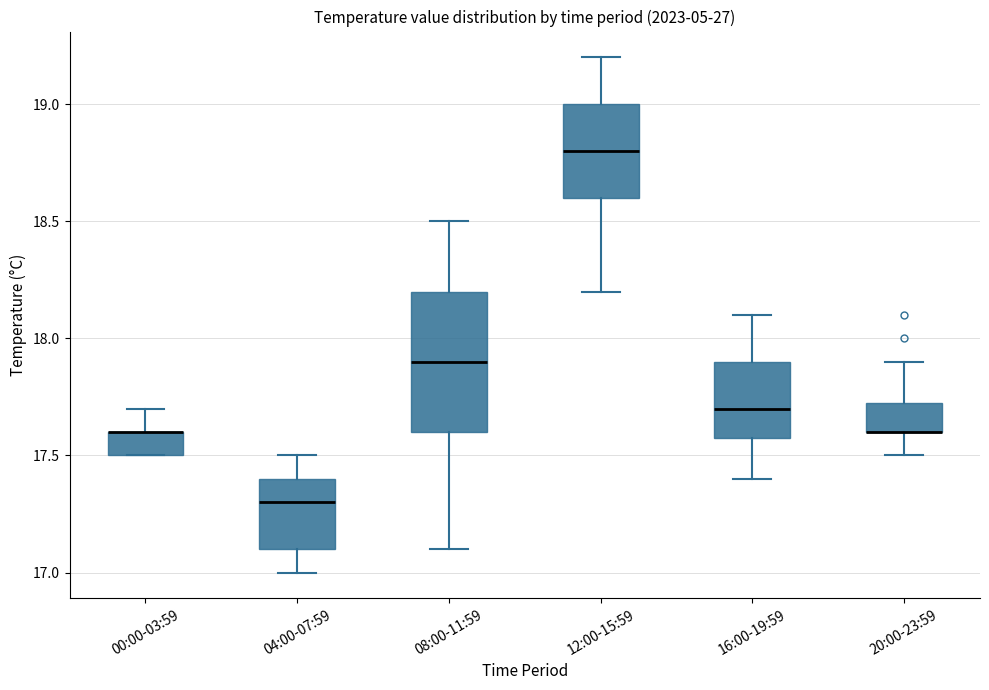

Reading left to right, read every box against the y-axis: the position of its median line, the range the box covers, and the ends of its whiskers. The values are not printed on the chart, so give them approximately, as read against the axis.

00:00-03:59: median 17.60 (drawn on the box's upper edge), box 17.50 to 17.60, whiskers 17.50 to 17.70
04:00-07:59: median 17.30, box 17.10 to 17.40, whiskers 17.00 to 17.50
08:00-11:59: median 17.90, box 17.60 to 18.20, whiskers 17.10 to 18.50
12:00-15:59: median 18.80, box 18.60 to 19.00, whiskers 18.20 to 19.20
16:00-19:59: median 17.70, box 17.60 to 17.90, whiskers 17.40 to 18.10
20:00-23:59: median 17.60 (drawn on the box's lower edge), box 17.60 to 17.75, whiskers 17.50 to 17.90